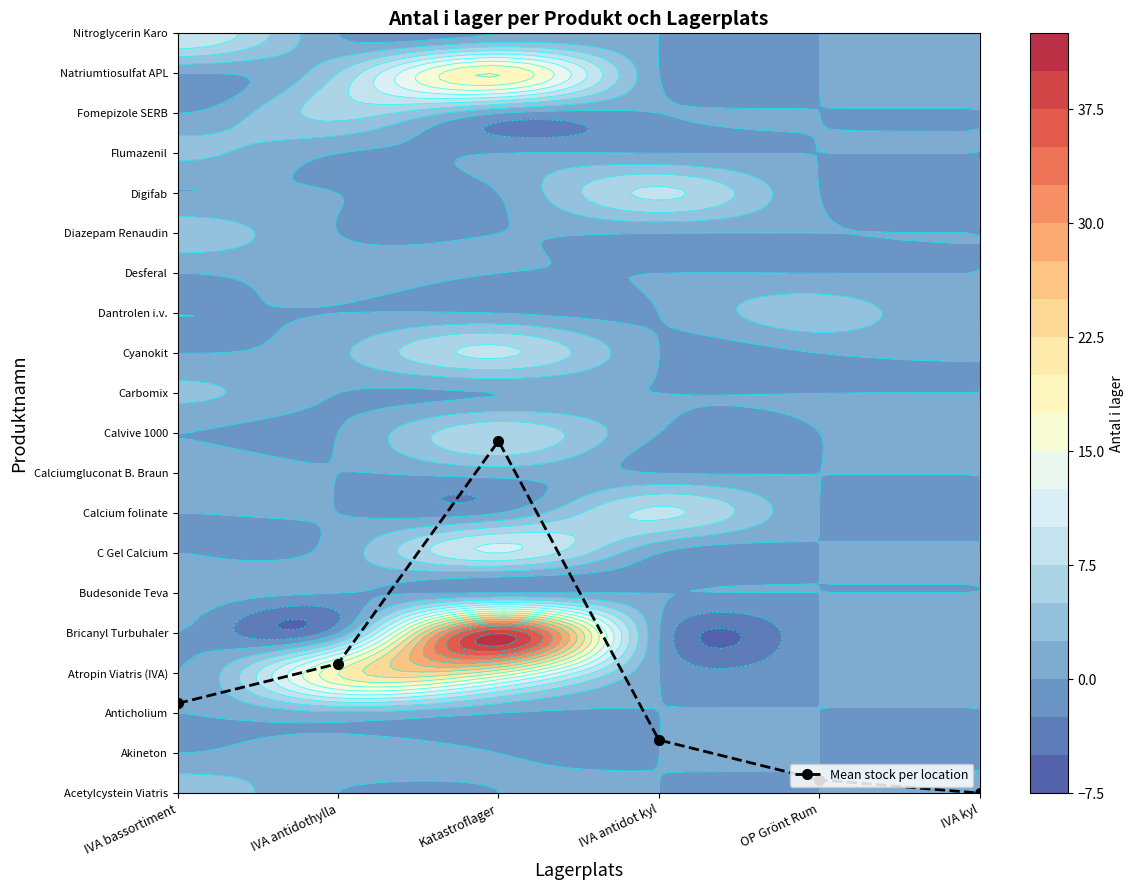

How many positive values are there?

5